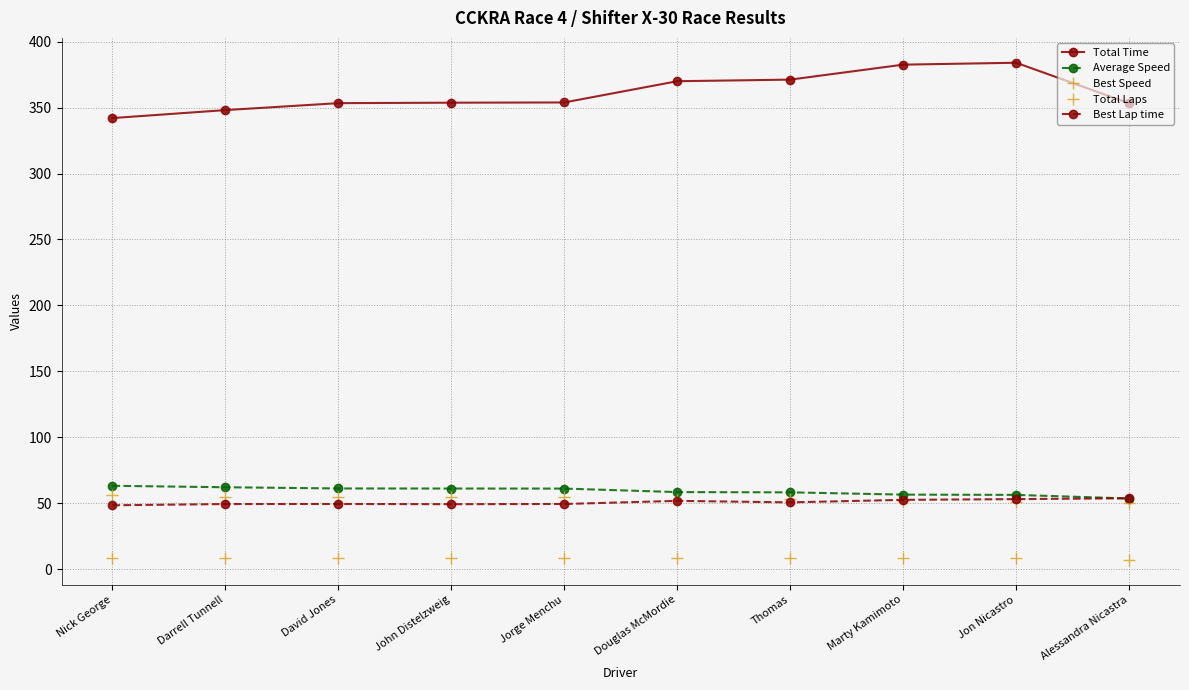

How many interior local peaks does the Best Lap time series have?

2